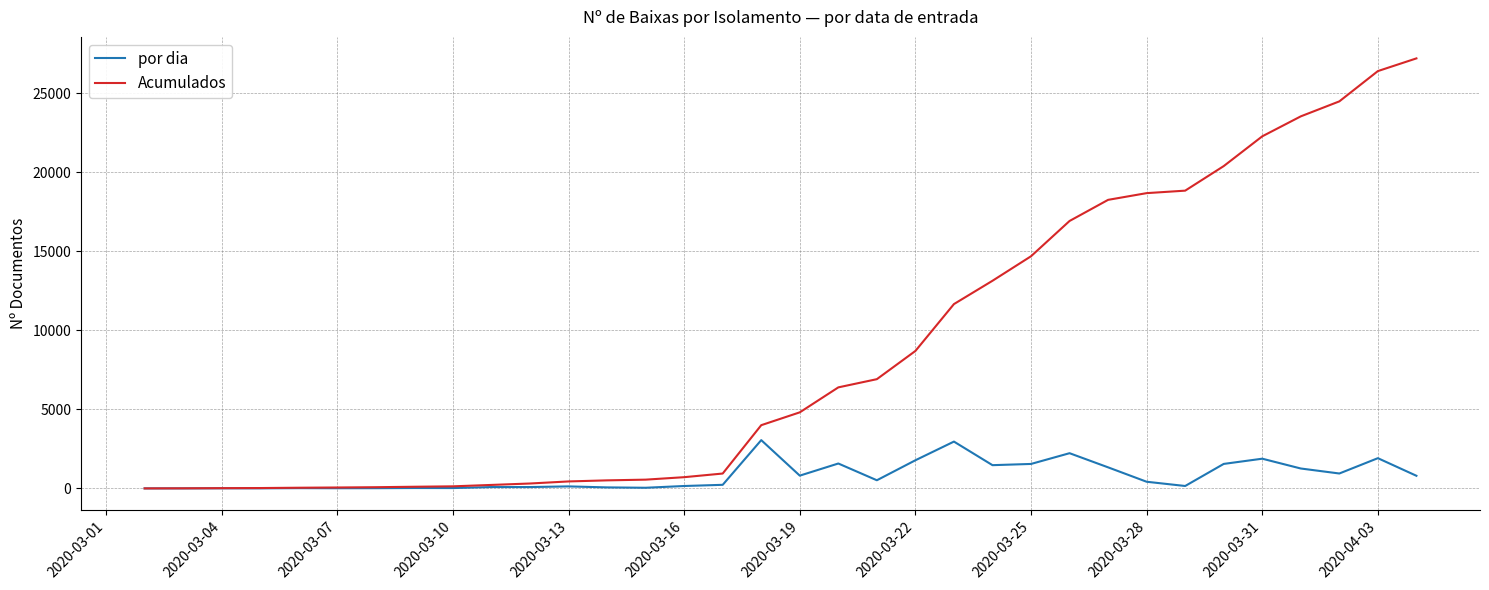

Rank the series by their maximum value, from highest to lowest.

Acumulados, por dia